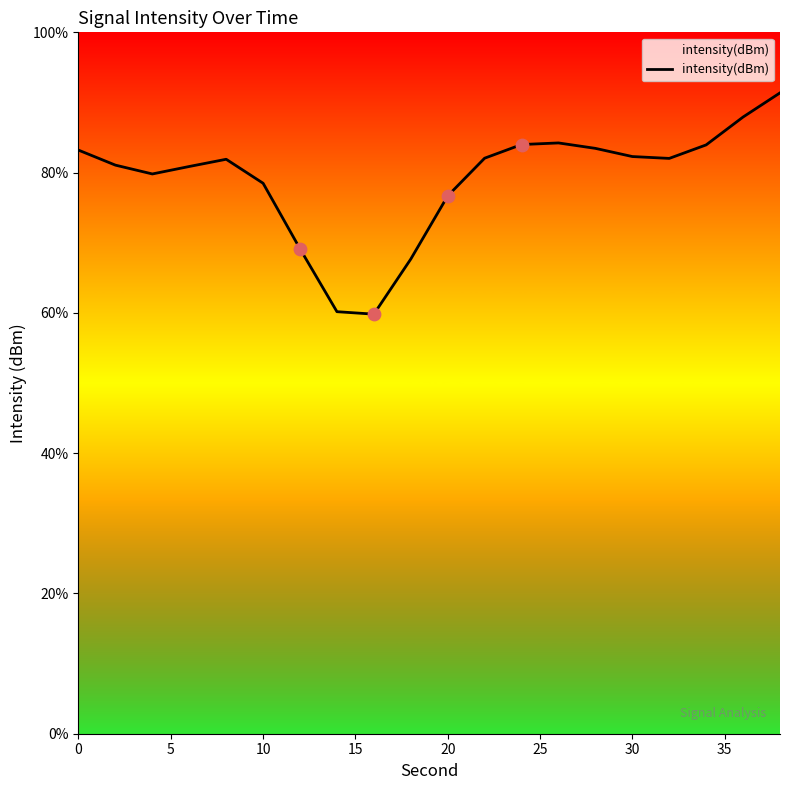

What is the difference between the maximum and minimum values?

31.5